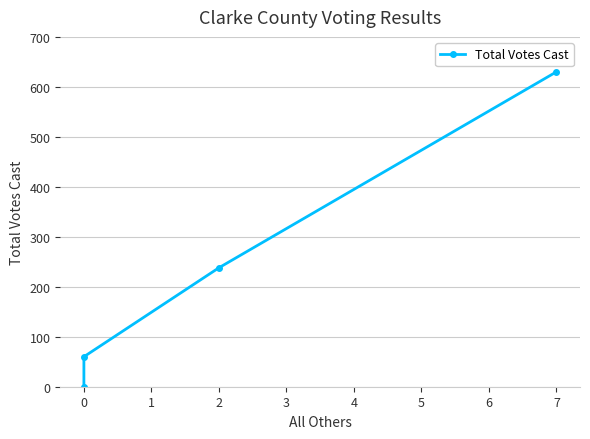

Is this an area chart (filled region under the line)?

No